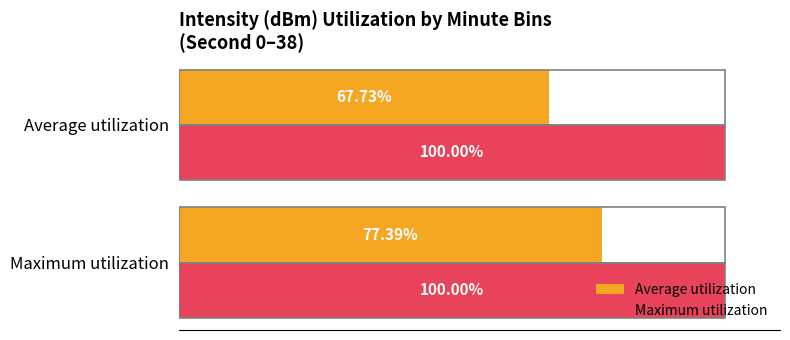

Rank the categories by Average utilization value from highest to lowest.

Maximum utilization, Average utilization